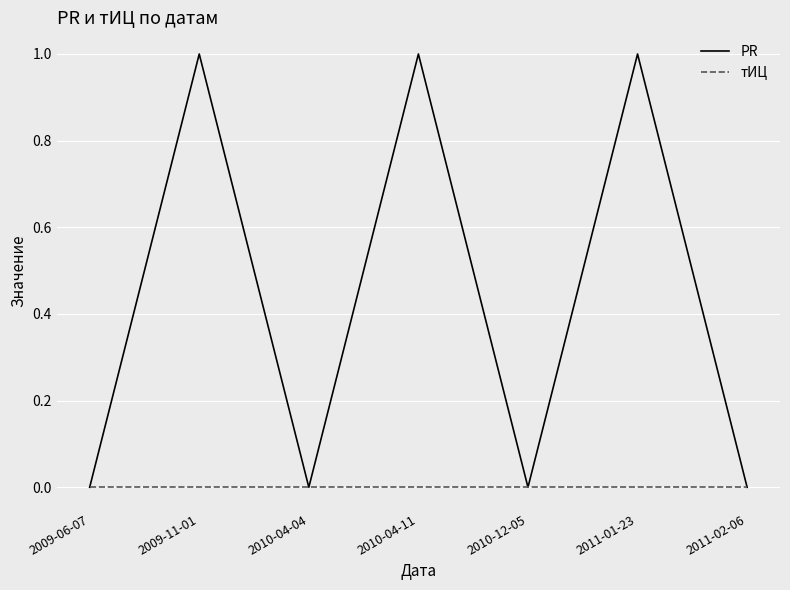

The PR series shows 1 at 2011-01-23. True or false?

True